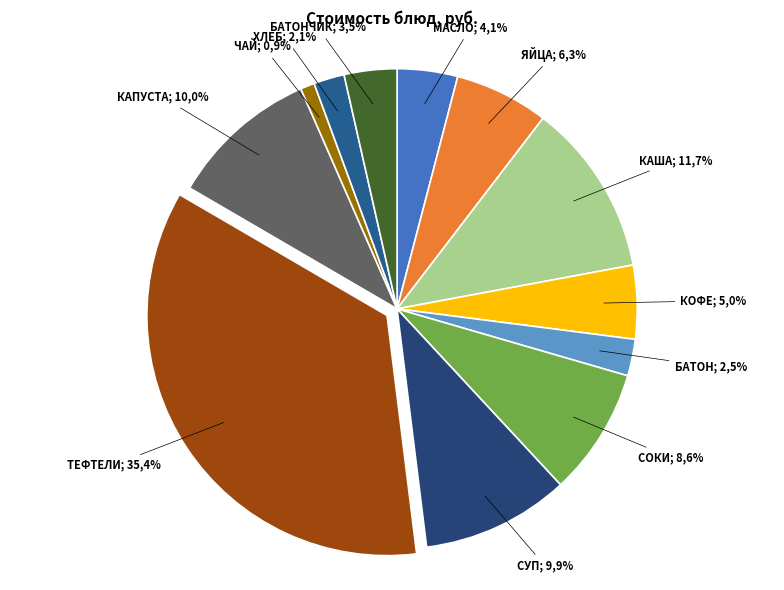

True or false: БАТОНЧИК ЛУНТИК accounts for 14% of the total.

False